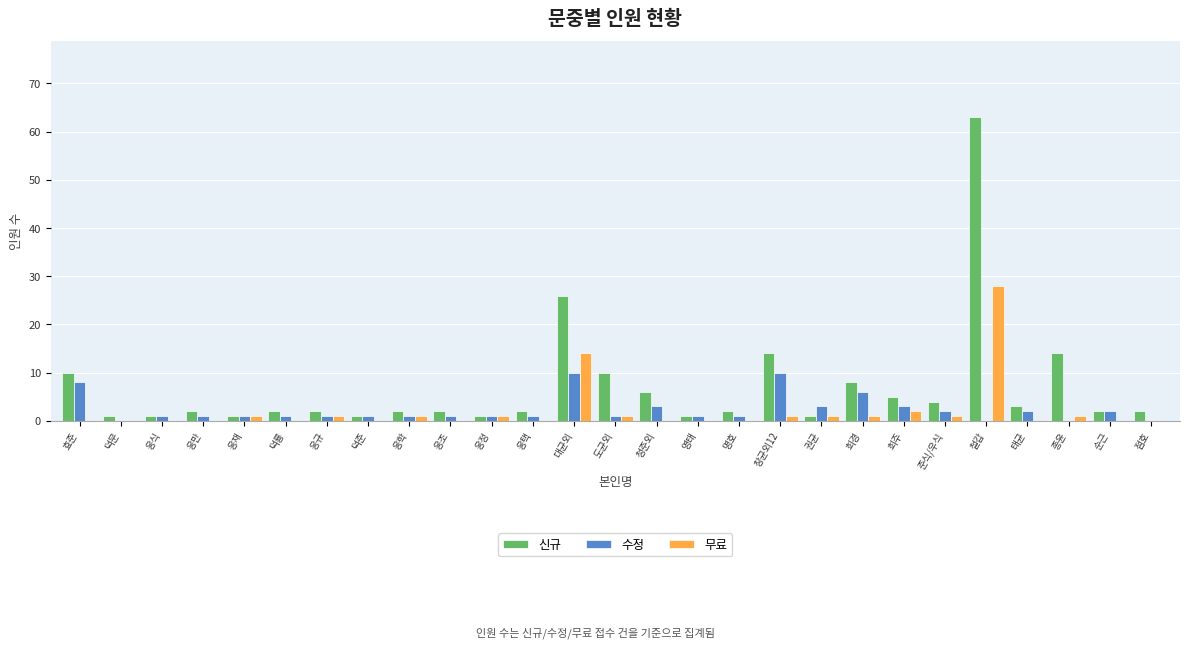

At which label does 수정 first exceed 1?

효준